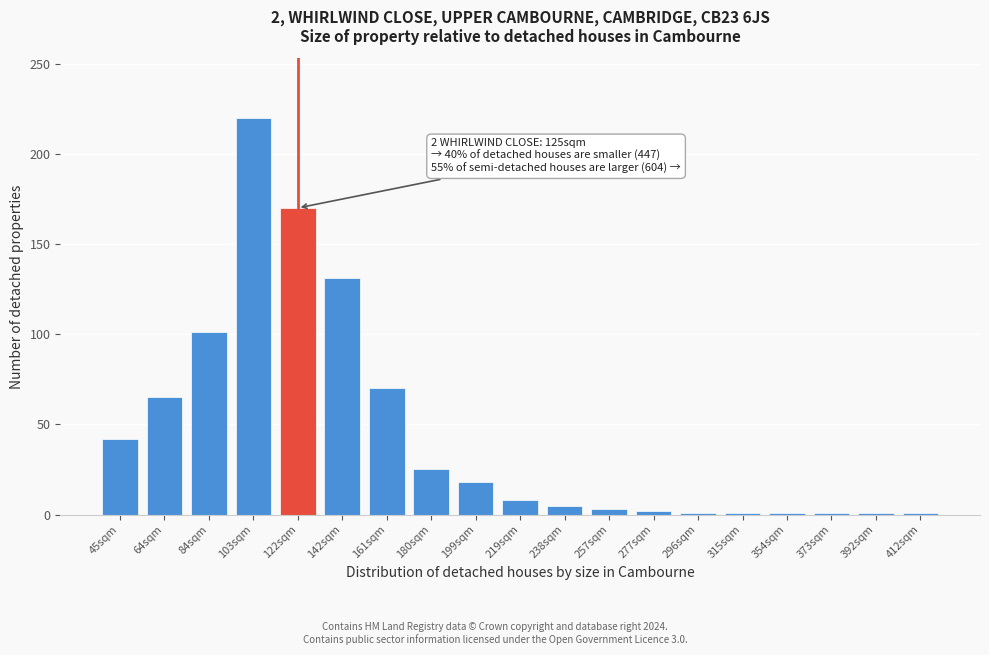

What is the label of the 13th bar from the right?

161sqm